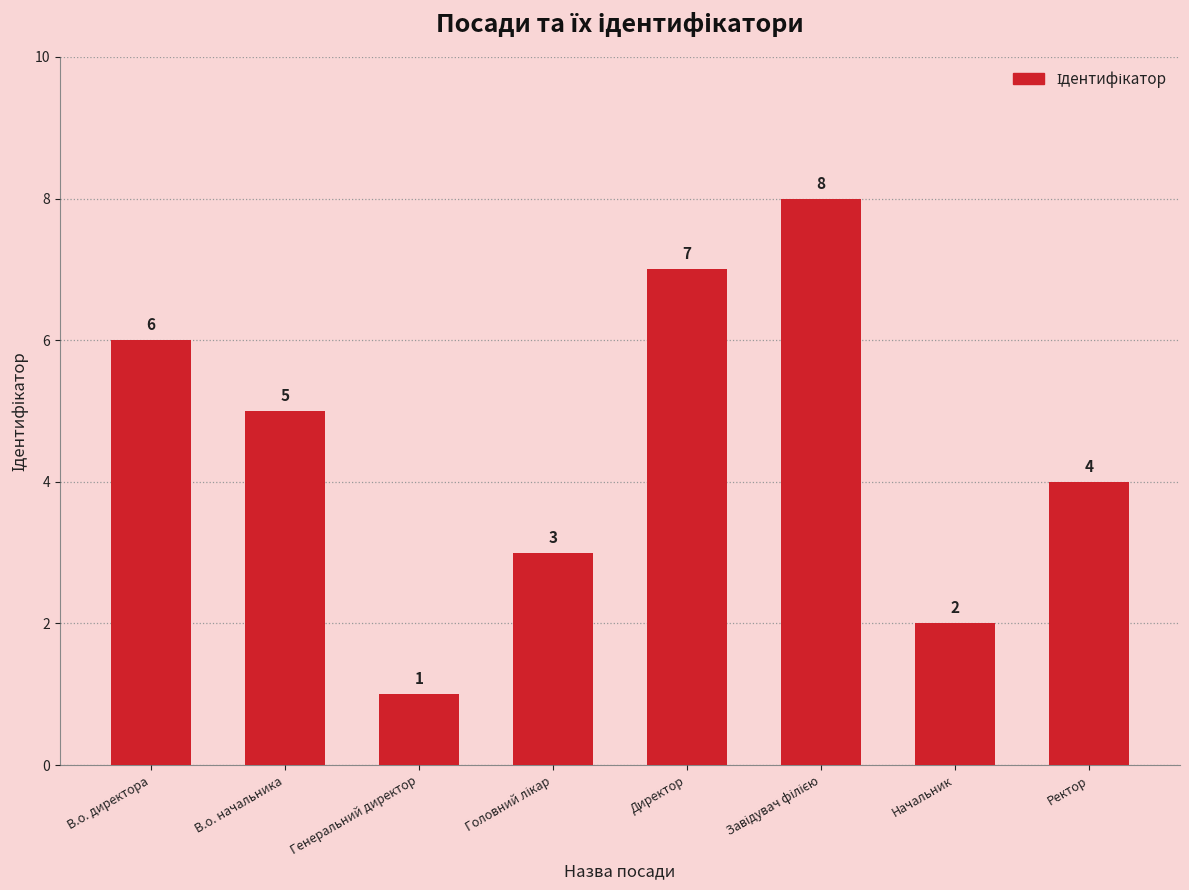

Approximately how many times larger is the value at В.о. начальника compared to Начальник?

2.5